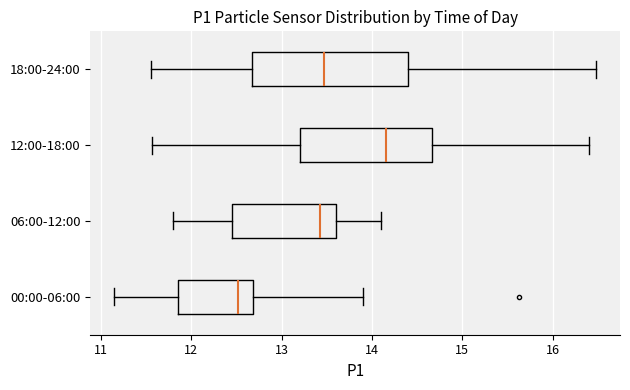

Reading bottom to top, read every box against the x-axis: the position of its median line, the range the box covers, and the ends of its whiskers. The values are not printed on the chart, so give them approximately, as read against the axis.

00:00-06:00: median 12.5, box 11.9 to 12.7, whiskers 11.2 to 13.9
06:00-12:00: median 13.4, box 12.5 to 13.6, whiskers 11.8 to 14.1
12:00-18:00: median 14.2, box 13.2 to 14.7, whiskers 11.6 to 16.4
18:00-24:00: median 13.5, box 12.7 to 14.4, whiskers 11.6 to 16.5